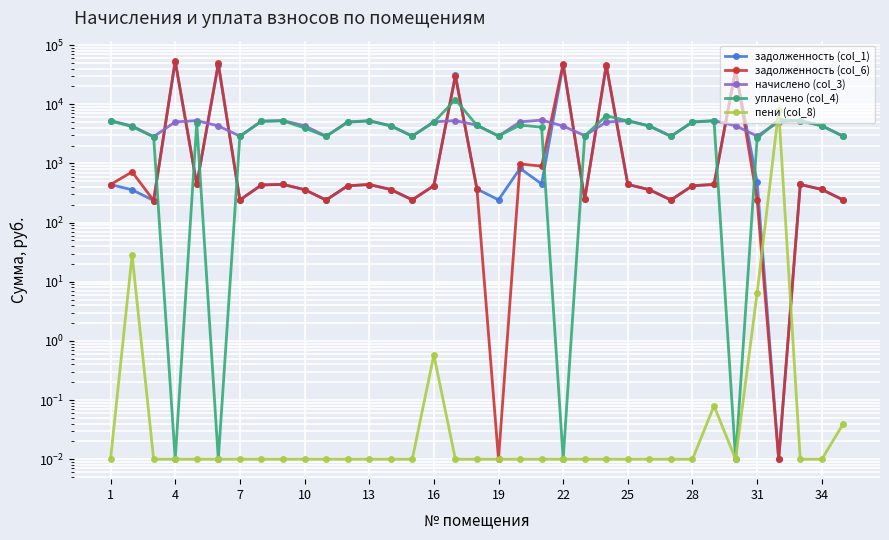

Rank the series by their maximum value, from lowest to highest.

начислено (col_3), пени (col_8), уплачено (col_4), задолженность (col_1), задолженность (col_6)